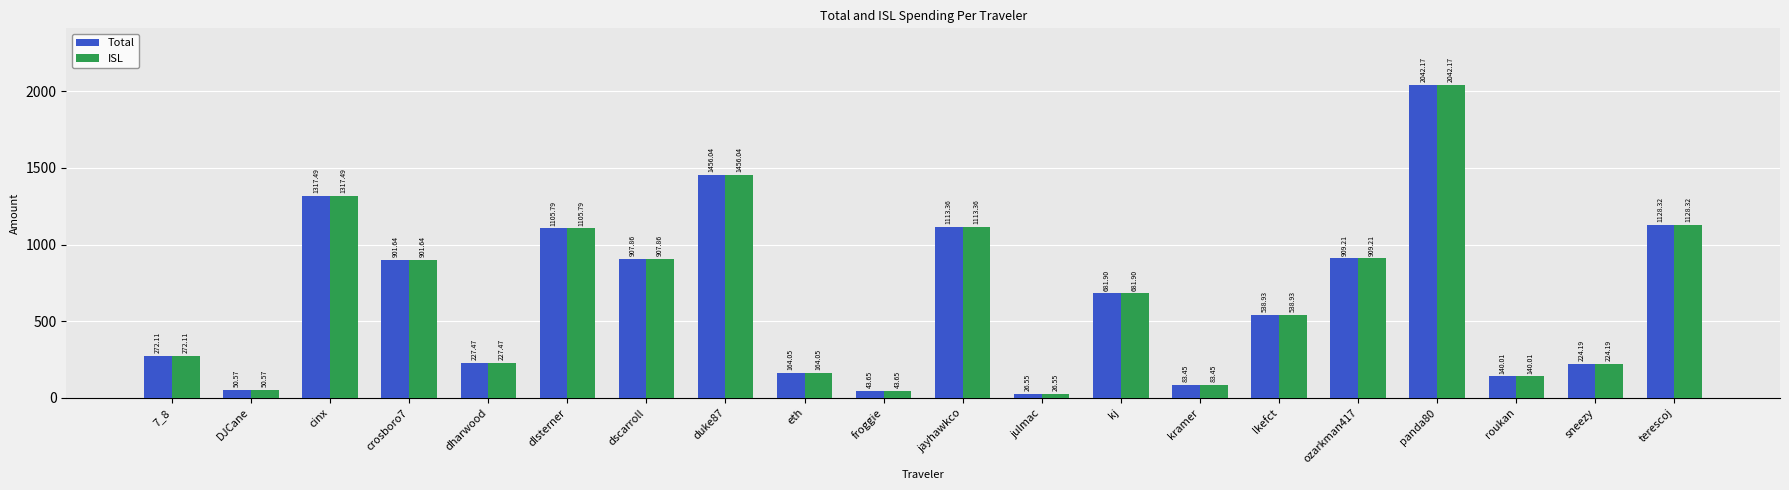

The value of Total at crosboro7 is 1199.2. True or false?

False